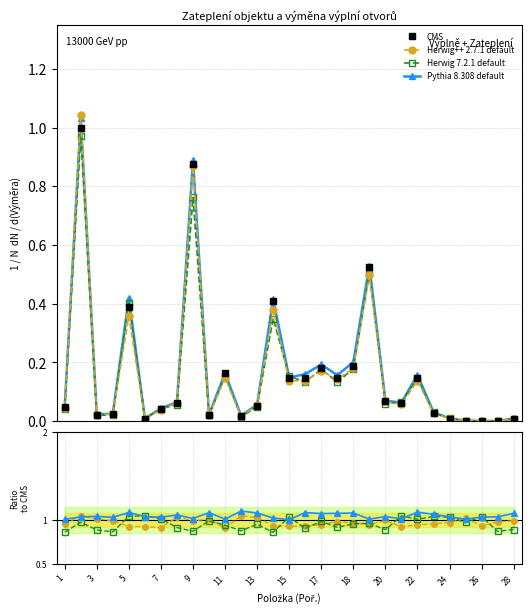

True or false: CMS has more than 1 interior local peaks.

True